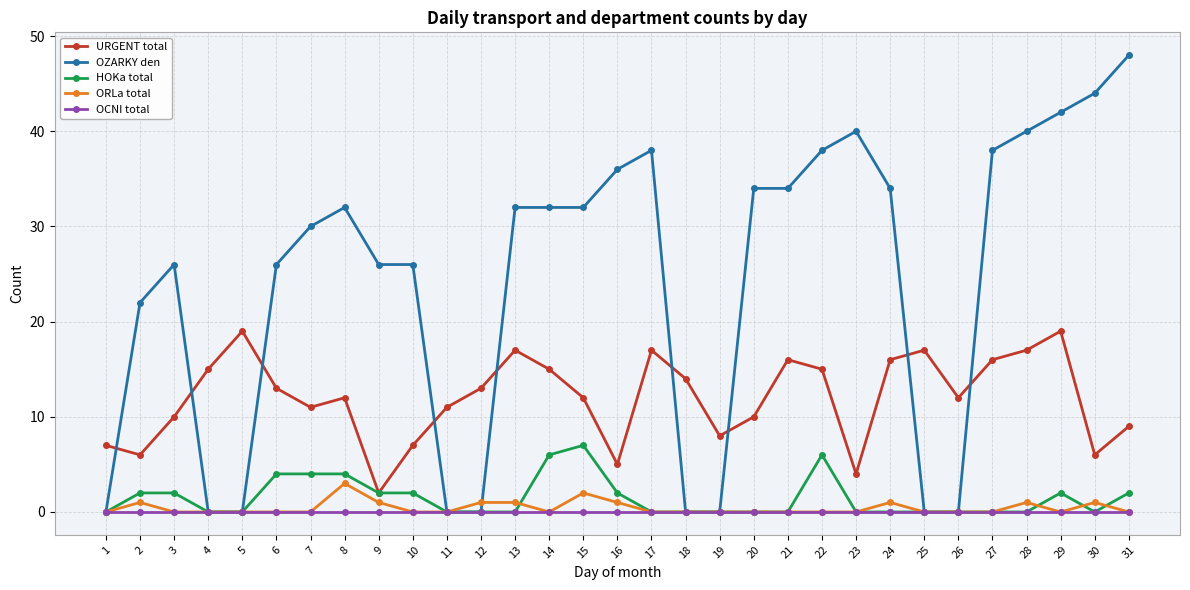

Is the value of OZARKY den at 30 greater than the value of HOKa total at 24?

Yes